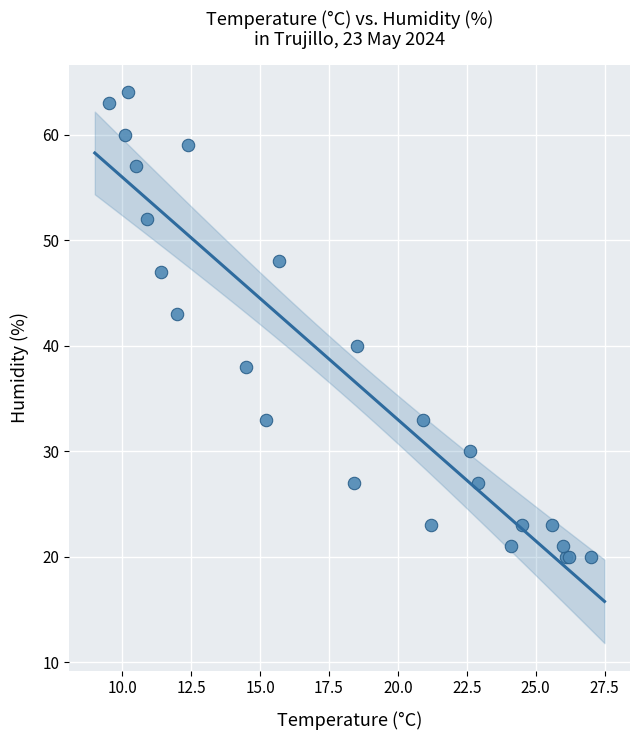

What Y value in the scatter plot is closest to 42?

43